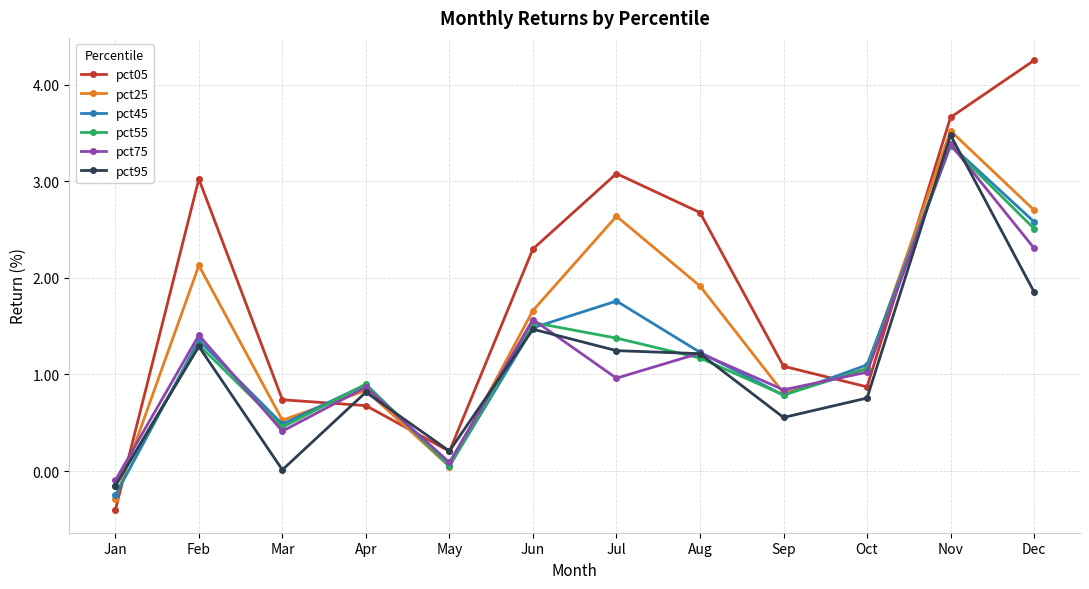

How many data points in pct05 are less than 2?

6